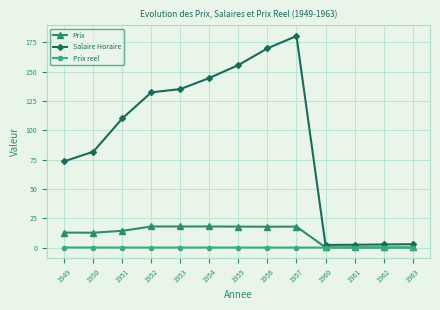

True or false: Prix and Salaire Horaire cross at least once.

False